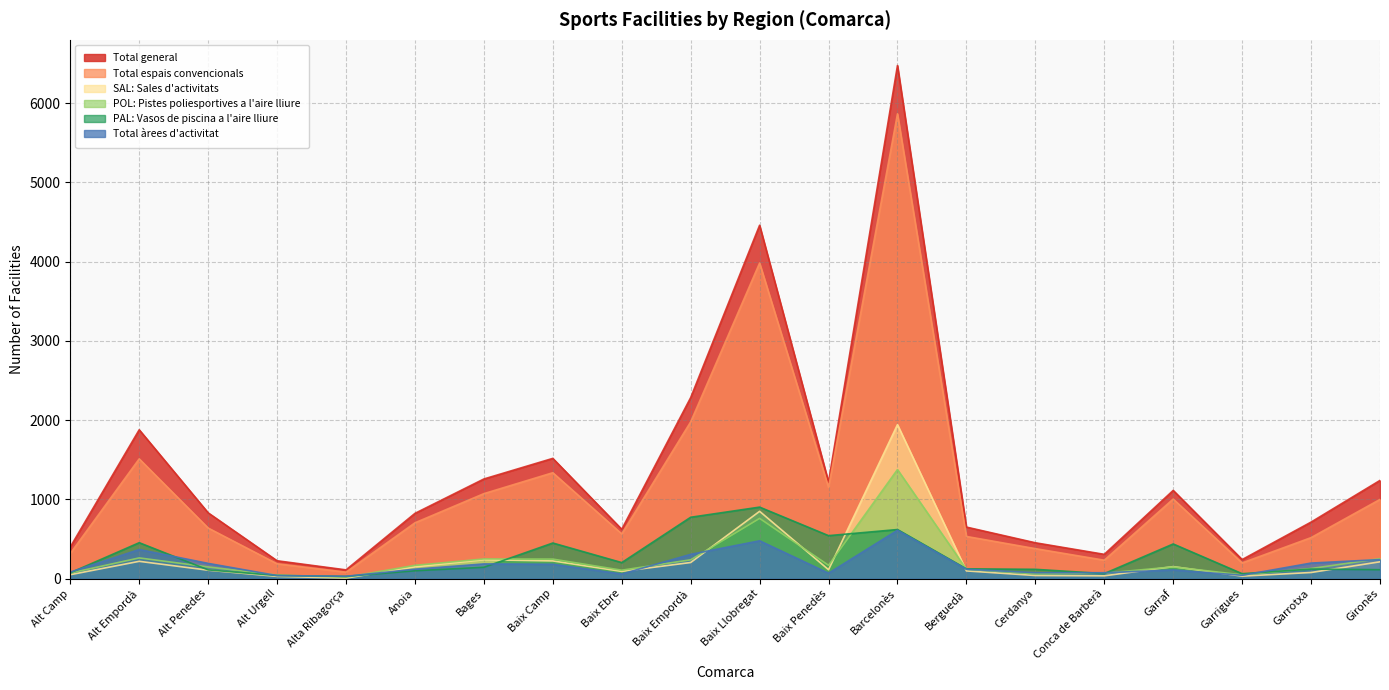

At Alt Penedes, list the series in order from smallest to largest.

SAL: Sales d'activitats, PAL: Vasos de piscina a l'aire lliure, POL: Pistes poliesportives a l'aire lliure, Total àrees d'activitat, Total espais convencionals, Total general